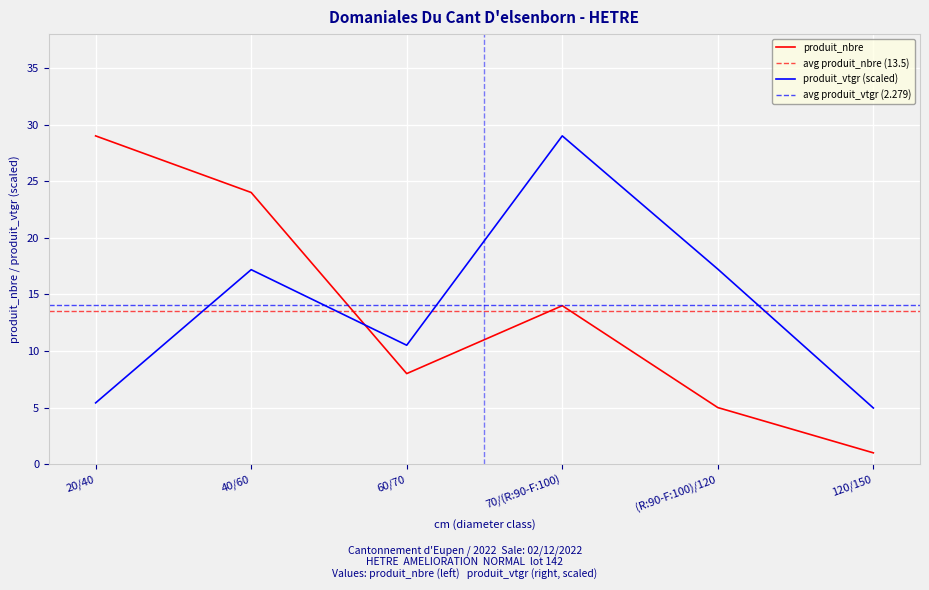

True or false: produit_nbre has a value of 41.7 at 20/40.

False